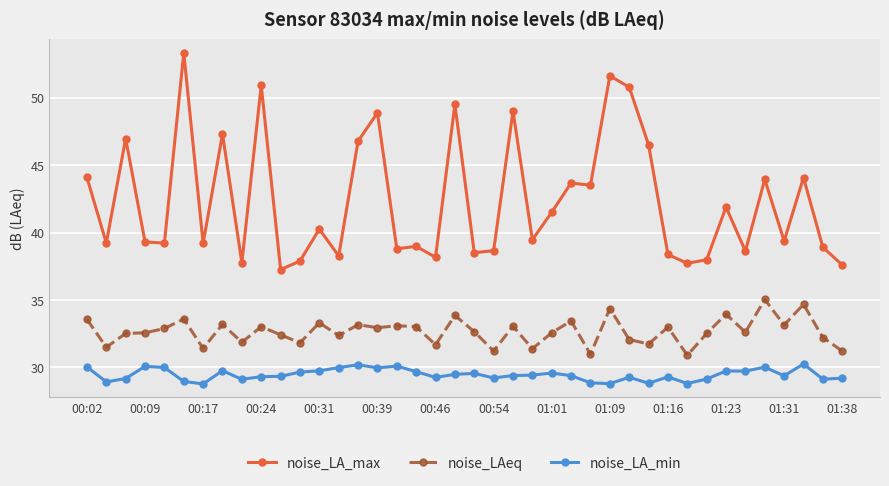

What are all the series names shown in the legend?

noise_LA_max, noise_LAeq, noise_LA_min